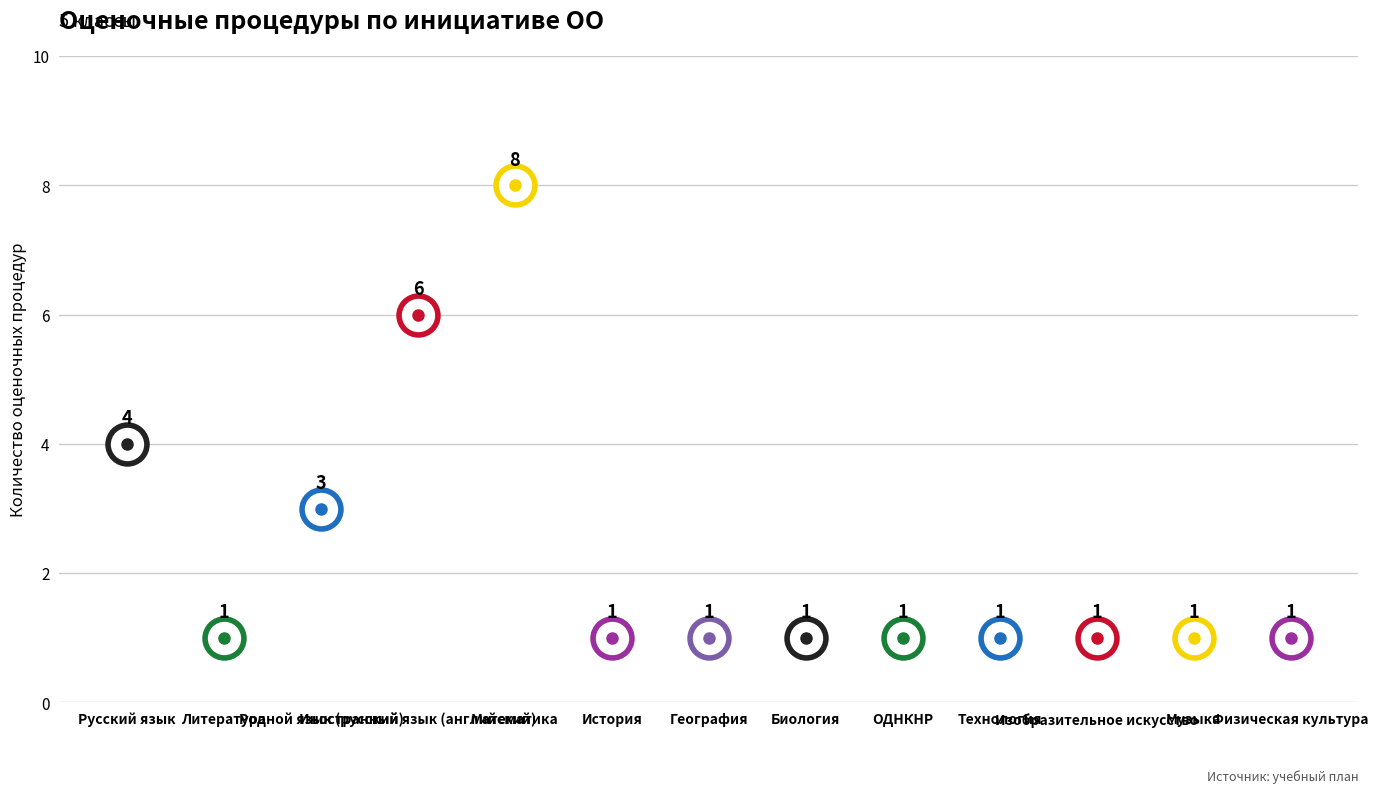

What is the difference between the second highest and minimum values?

5